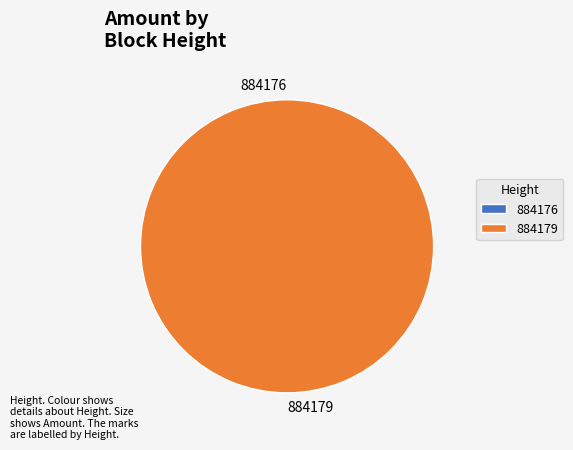

True or false: 884176 accounts for 15% of the total.

False